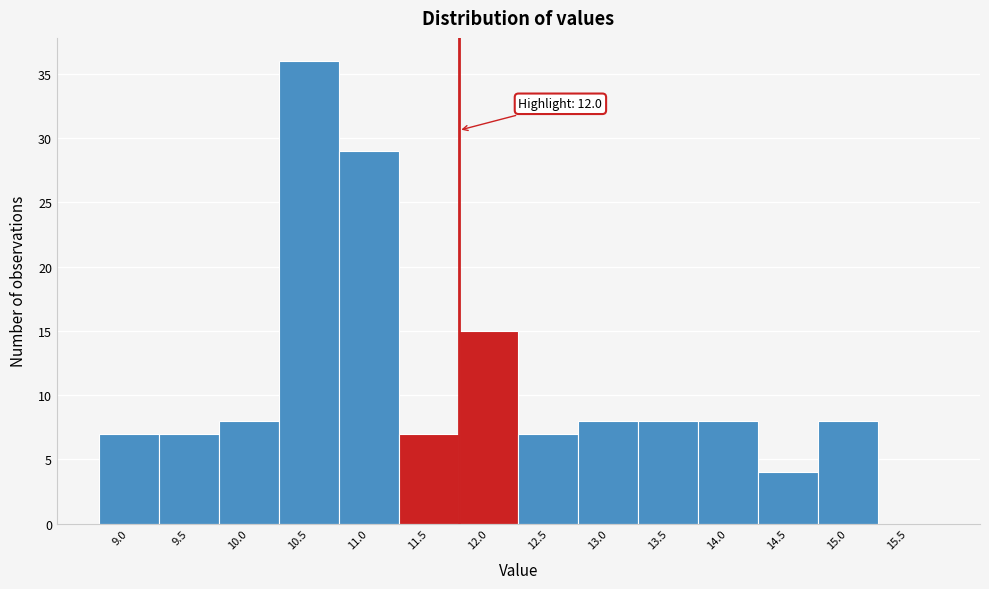

Reading left to right, transcribe all the data shown in this chart.

9.0=7	9.5=7	10.0=8	10.5=36	11.0=29	11.5=7	12.0=15	12.5=7	13.0=8	13.5=8	14.0=8	14.5=4	15.0=8	15.5=0